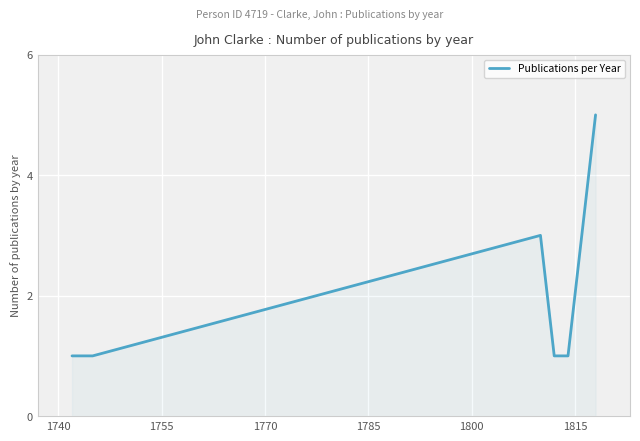

What is the maximum value shown in the chart?

5